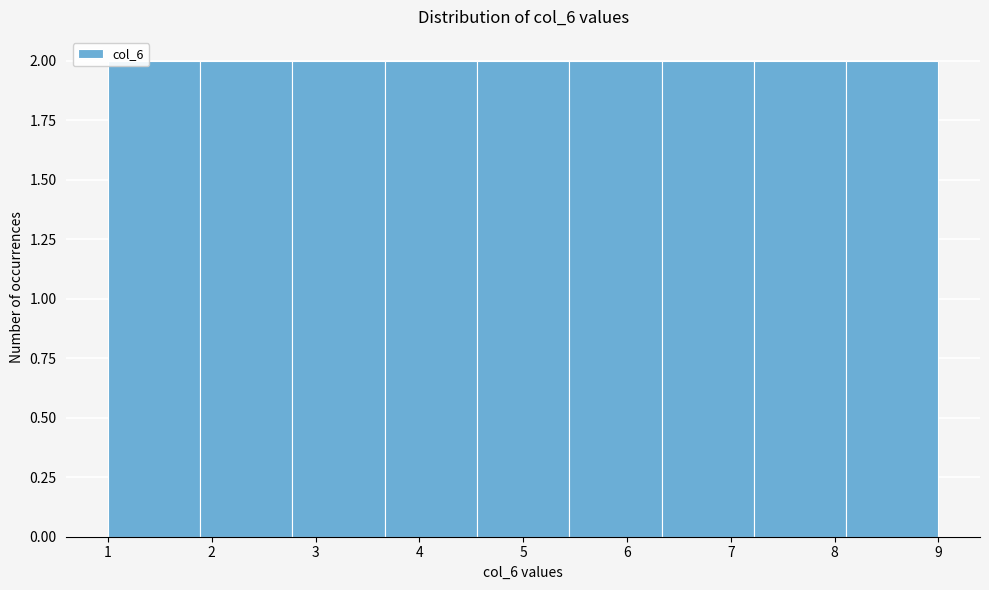

Reading left to right, list every bar in this chart as the range it spans on the x-axis followed by its height. Neither the bar edges nor the heights are printed on the chart, so give them approximately, as read against the axes.

1.0 to 1.9: 2
1.9 to 2.8: 2
2.8 to 3.7: 2
3.7 to 4.6: 2
4.6 to 5.4: 2
5.4 to 6.3: 2
6.3 to 7.2: 2
7.2 to 8.1: 2
8.1 to 9.0: 2